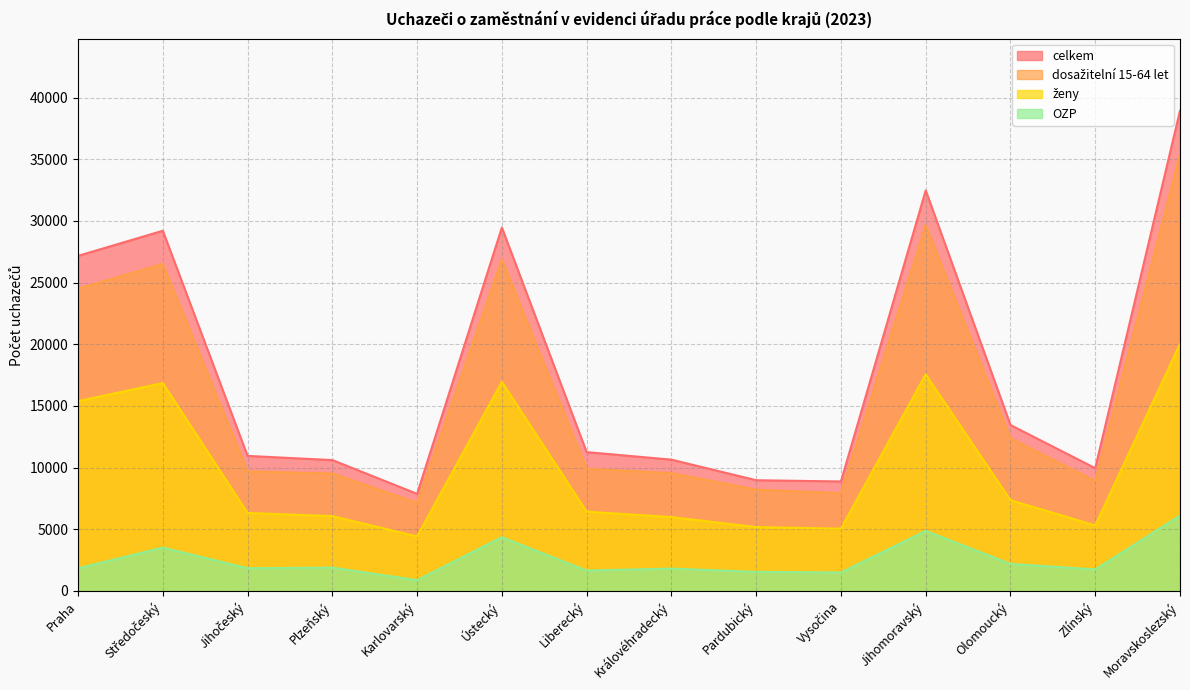

Between Moravskoslezský and Liberecký, which is larger?

Moravskoslezský